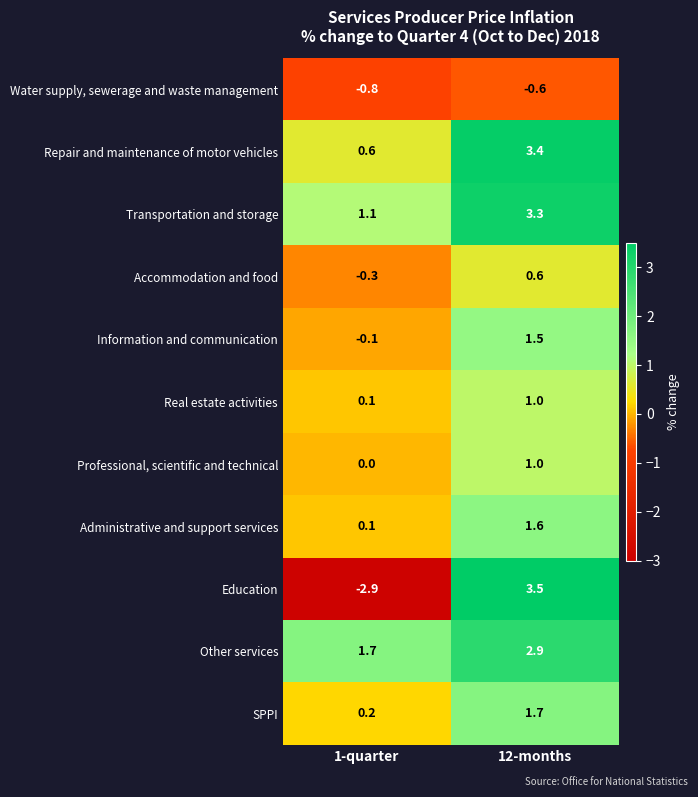

Rank the categories by Administrative and support services value from highest to lowest.

12-months, 1-quarter